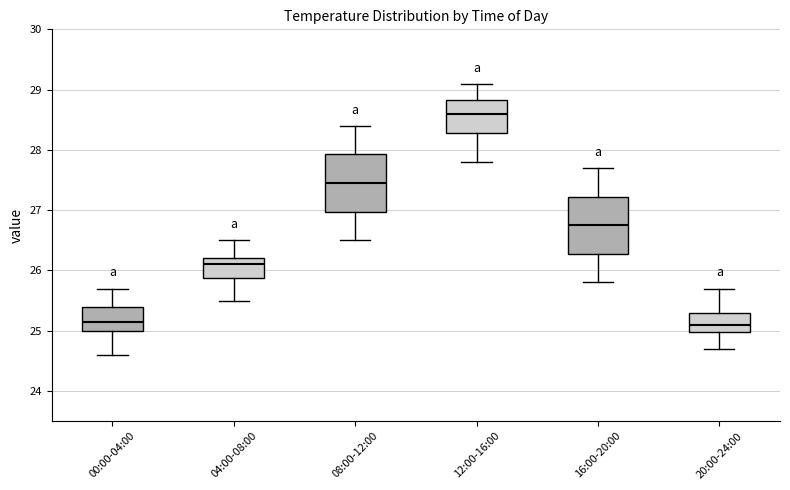

Reading left to right, read every box against the y-axis: the position of its median line, the range the box covers, and the ends of its whiskers. The values are not printed on the chart, so give them approximately, as read against the axis.

00:00-04:00: median 25.2, box 25.0 to 25.4, whiskers 24.6 to 25.7
04:00-08:00: median 26.1, box 25.9 to 26.2, whiskers 25.5 to 26.5
08:00-12:00: median 27.5, box 27.0 to 27.9, whiskers 26.5 to 28.4
12:00-16:00: median 28.6, box 28.3 to 28.8, whiskers 27.8 to 29.1
16:00-20:00: median 26.8, box 26.3 to 27.2, whiskers 25.8 to 27.7
20:00-24:00: median 25.1, box 25.0 to 25.3, whiskers 24.7 to 25.7